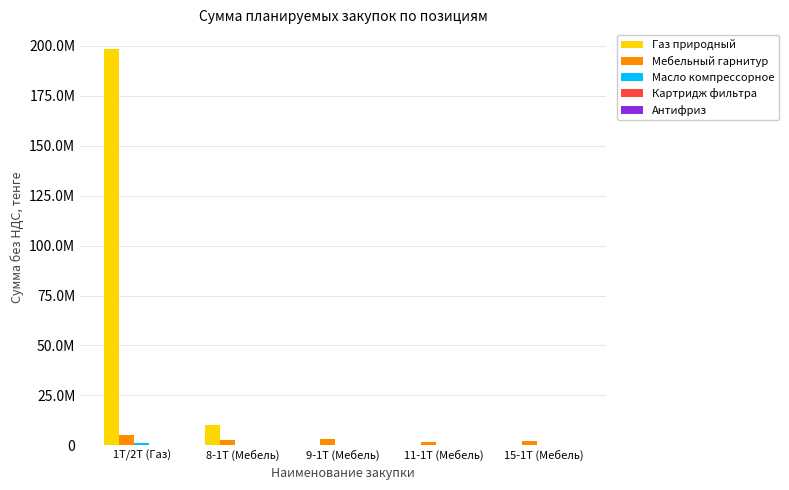

Are the bars horizontal?

No